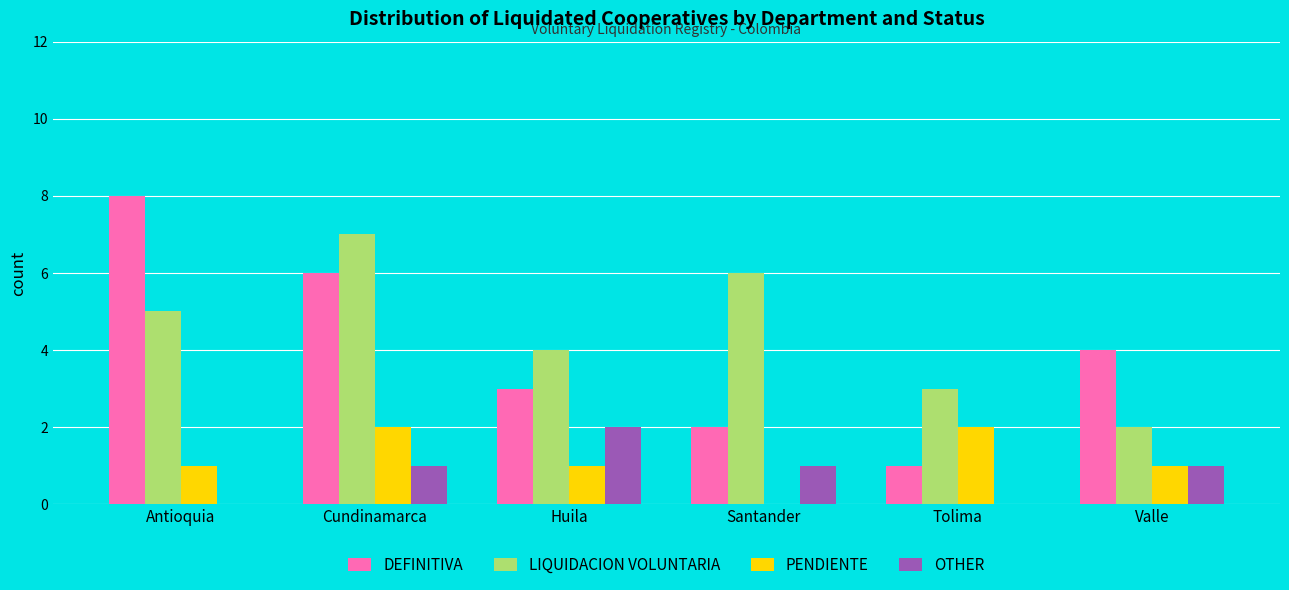

Between Cundinamarca and Tolima, which series saw the biggest shift?

DEFINITIVA